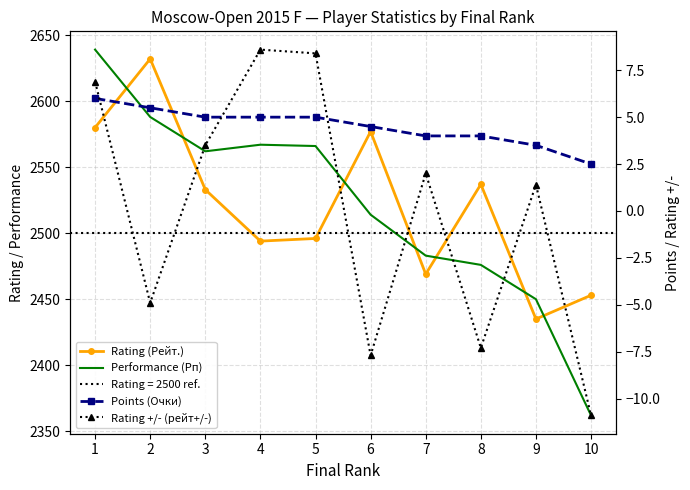

What is the approximate value of Points (Очки) at 8?

4.0